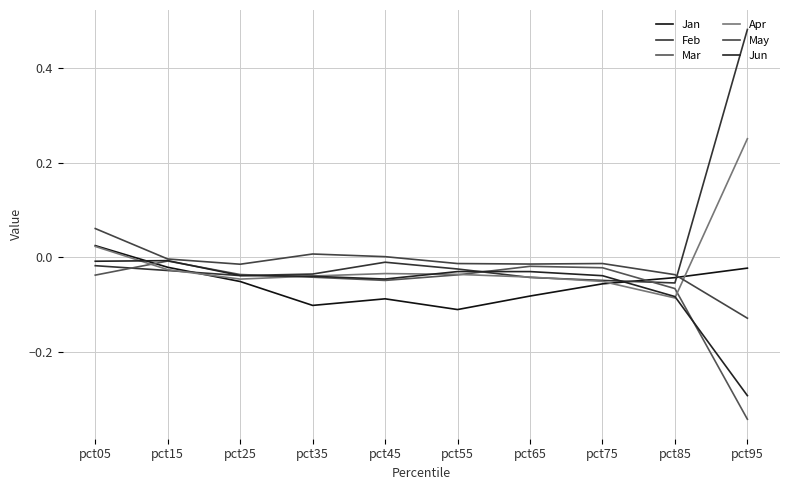

At which label does Feb first exceed 0?

pct95